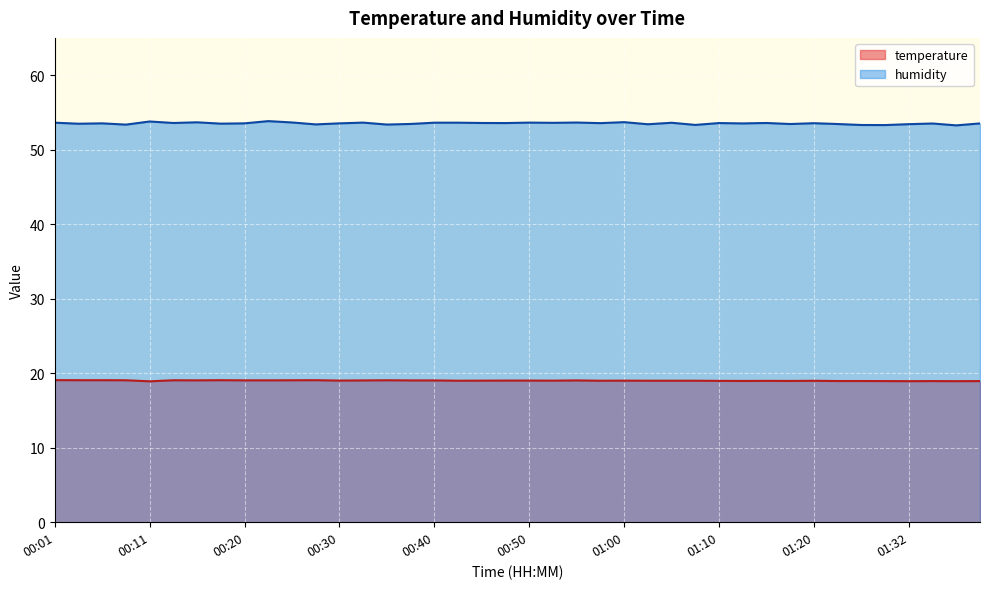

What is the value of the temperature point at the 7th from the left?

19.0